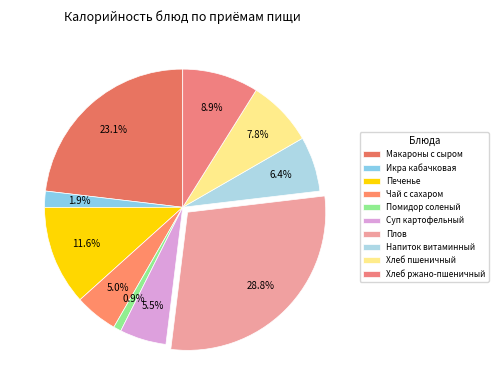

To the nearest percent, what is the average slice percentage?

10%